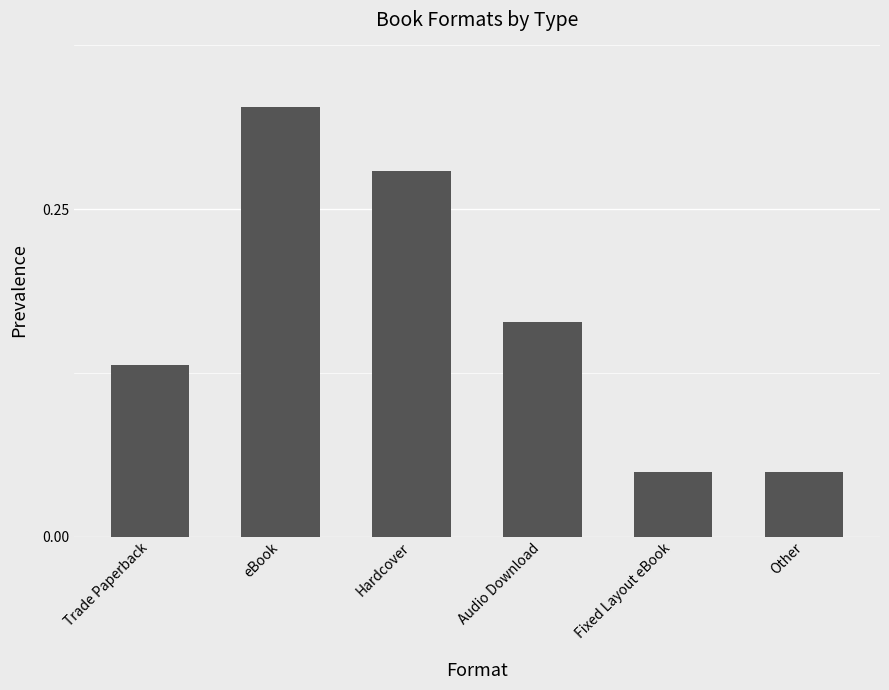

What is the sum of all values?

1.0